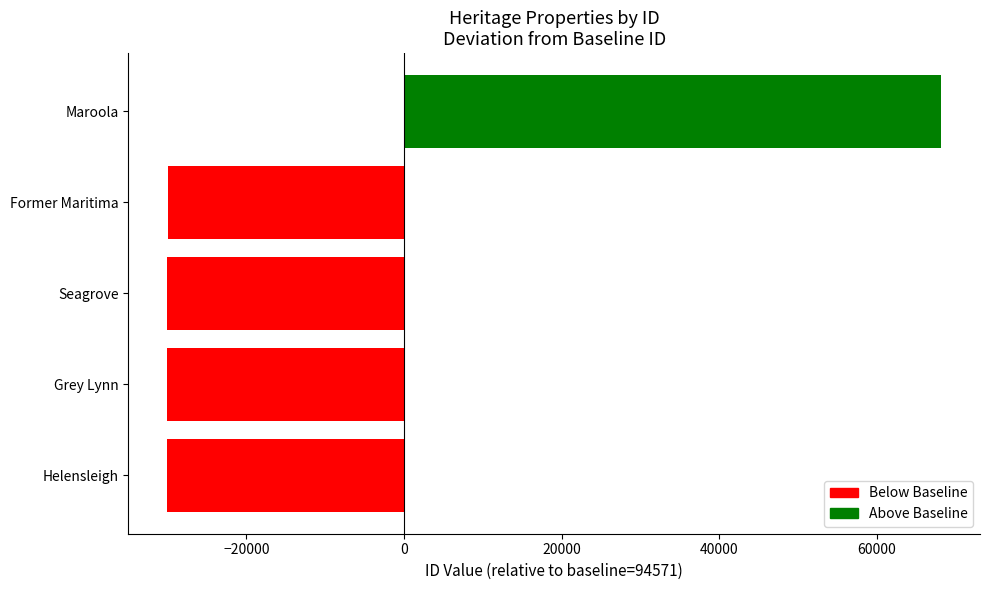

Reading left to right, extract all data points from this chart.

Helensleigh=-30076	Grey Lynn=-30074	Seagrove=-30033	Former Maritima=-29984	Maroola=68168